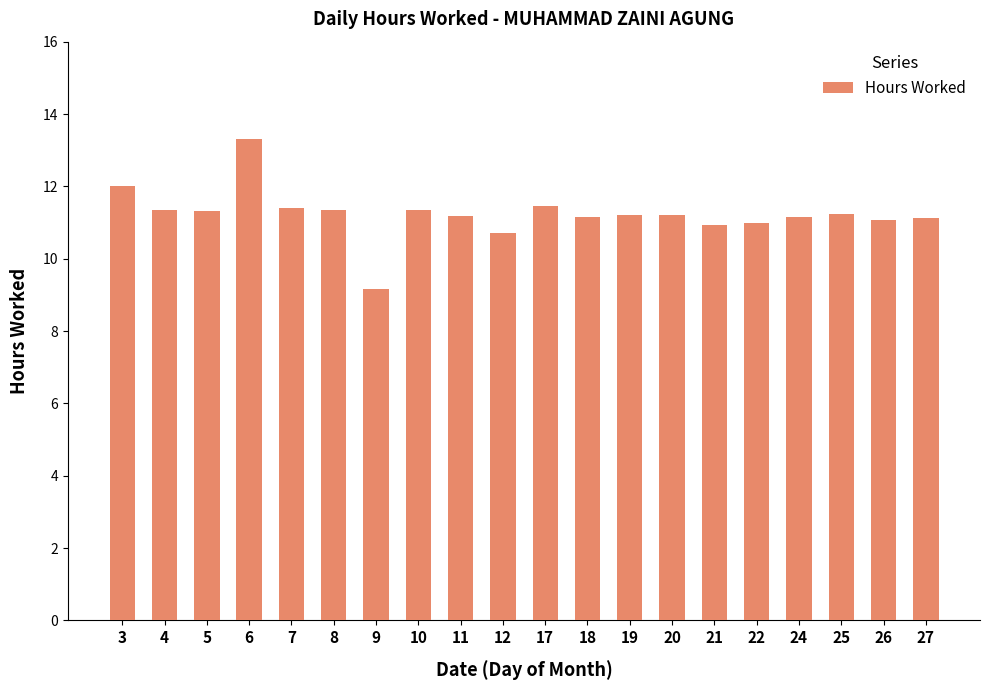

What is the value of the 13th bar from the left?

11.2